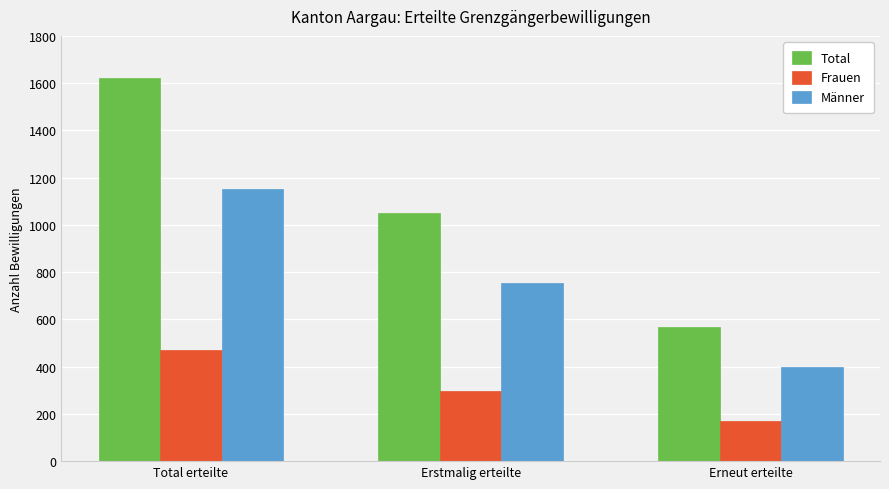

What position from the left is Erneut erteilte?

3